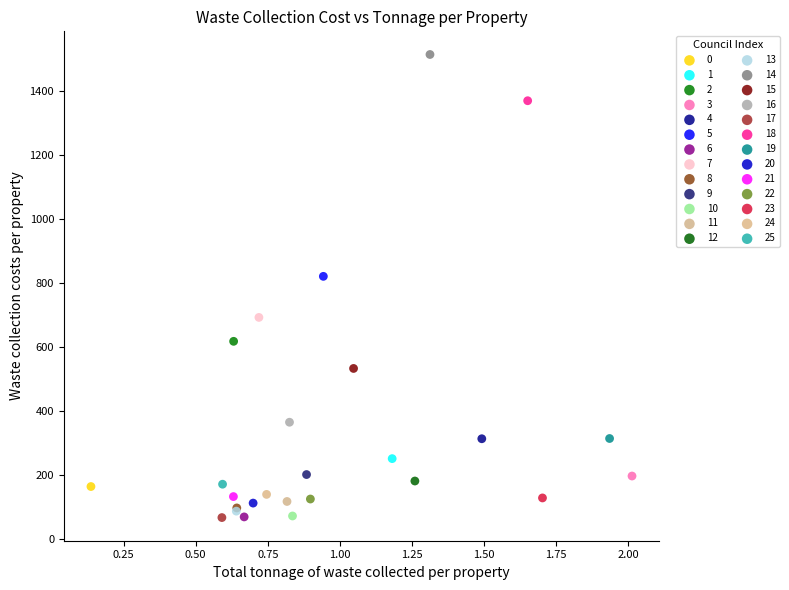

What are all the series names shown in the legend?

0, 1, 2, 3, 4, 5, 6, 7, 8, 9, 10, 11, 12, 13, 14, 15, 16, 17, 18, 19, 20, 21, 22, 23, 24, 25